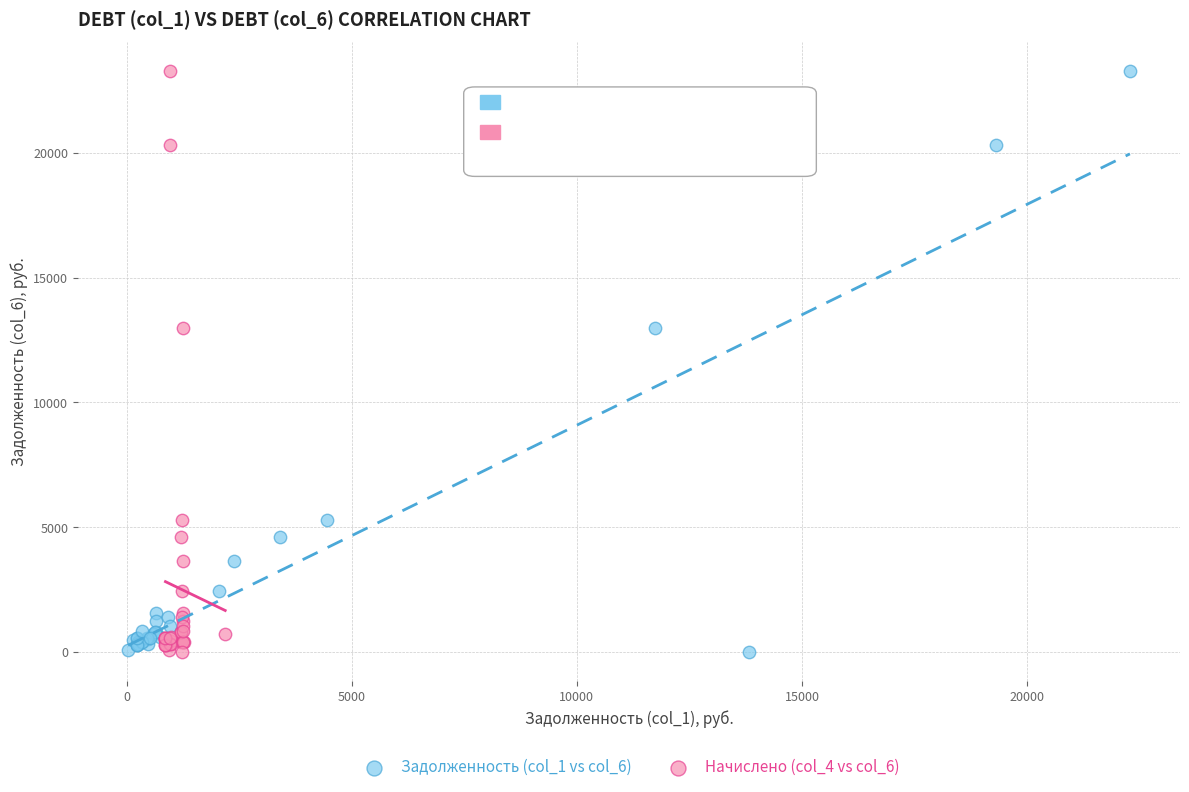

What are all the series names shown in the legend?

Задолженность (col_1 vs col_6), Начислено (col_4 vs col_6)